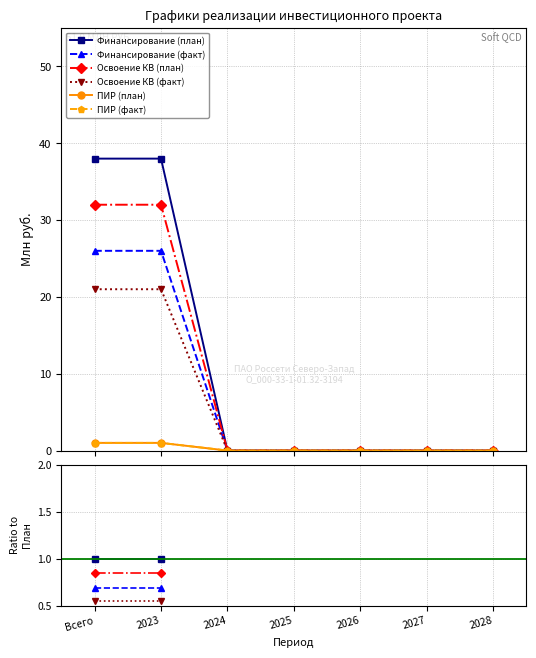

Count the number of categories in the chart.

7